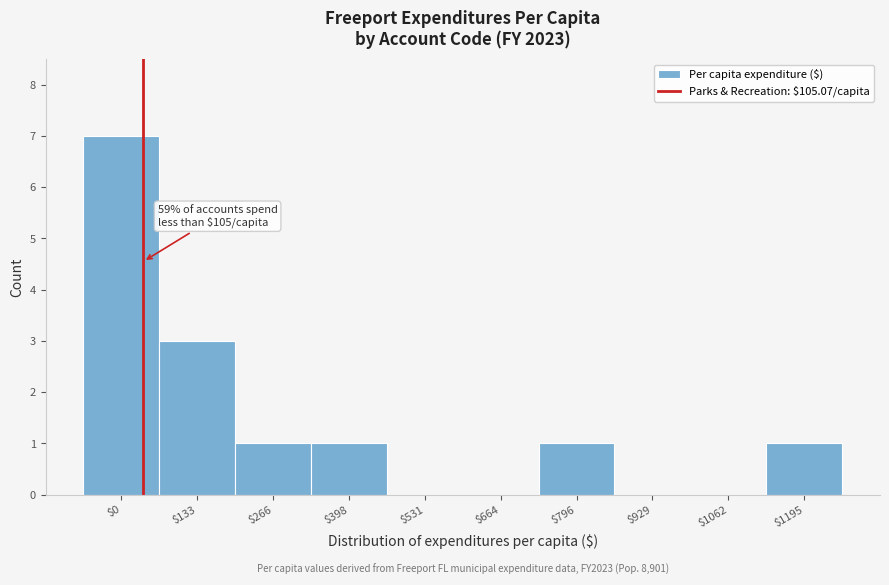

What is the sum of all values?

14